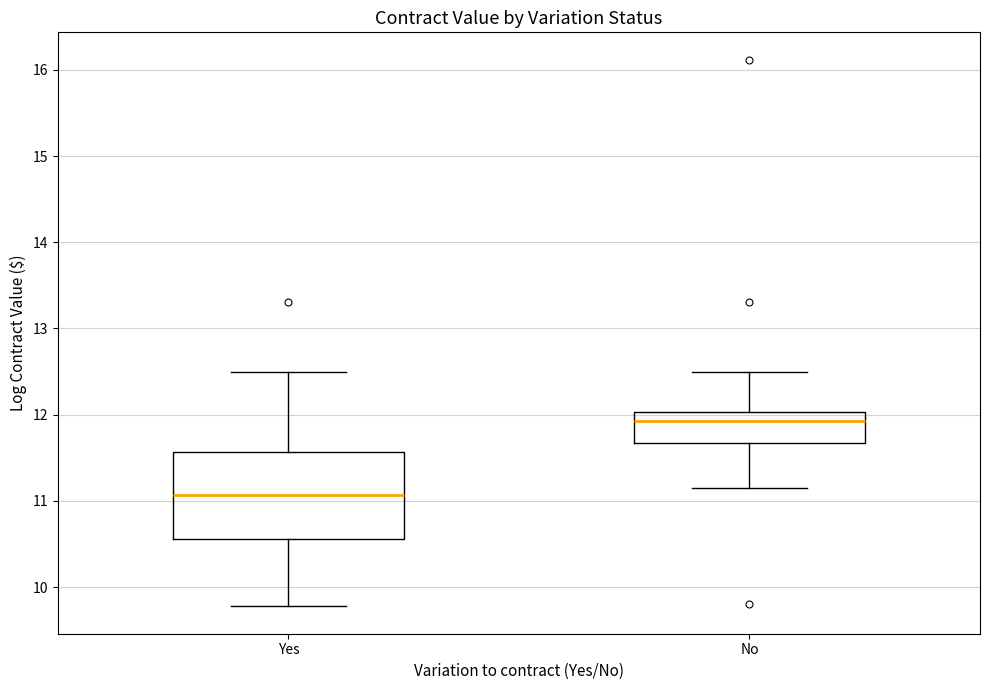

Reading left to right, transcribe this box plot: for each box, give where its median line is, the range the box spans, and where its two whiskers end, as read against the y-axis. The values are not printed on the chart, so give them approximately, as read against the axis.

Yes: median 11.1, box 10.6 to 11.6, whiskers 9.8 to 12.5
No: median 11.9, box 11.7 to 12.0, whiskers 11.2 to 12.5